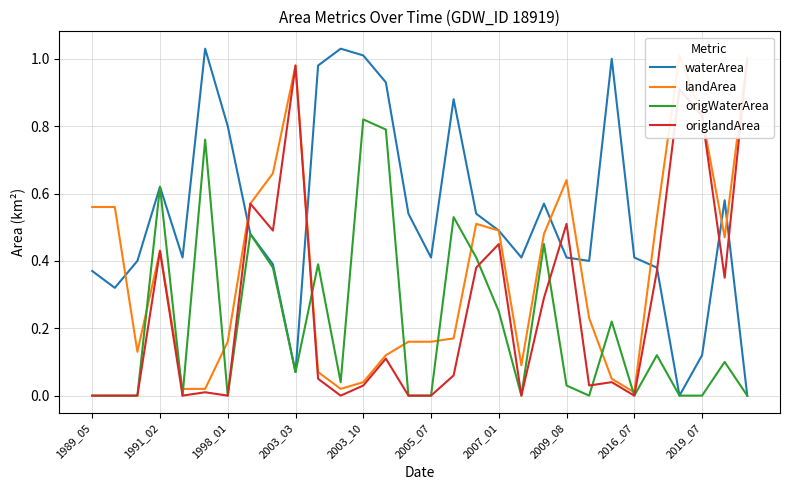

How many data points in origWaterArea are above 0?

17